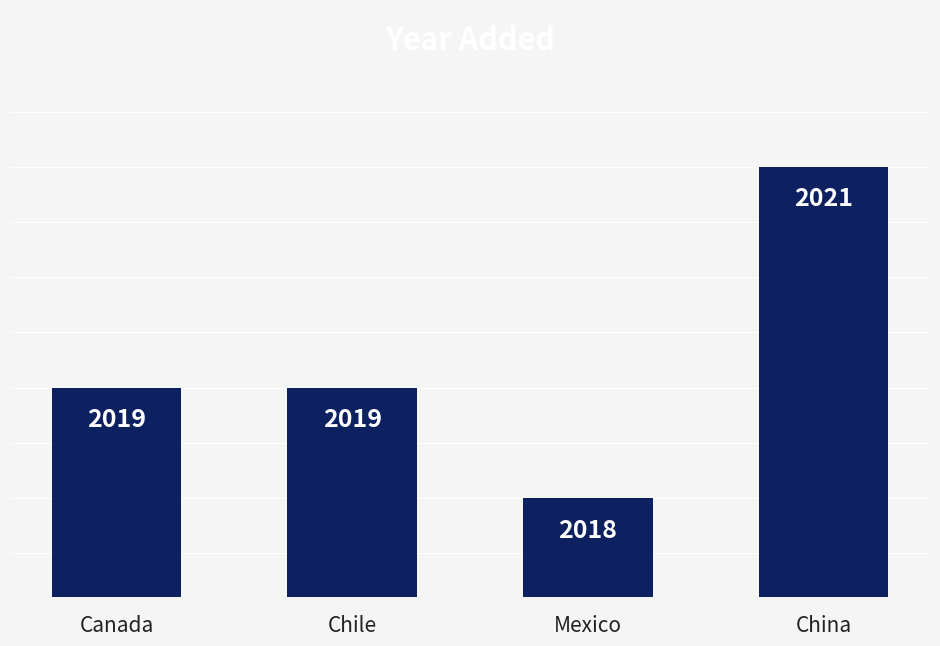

Which category has the highest value across all series?

China